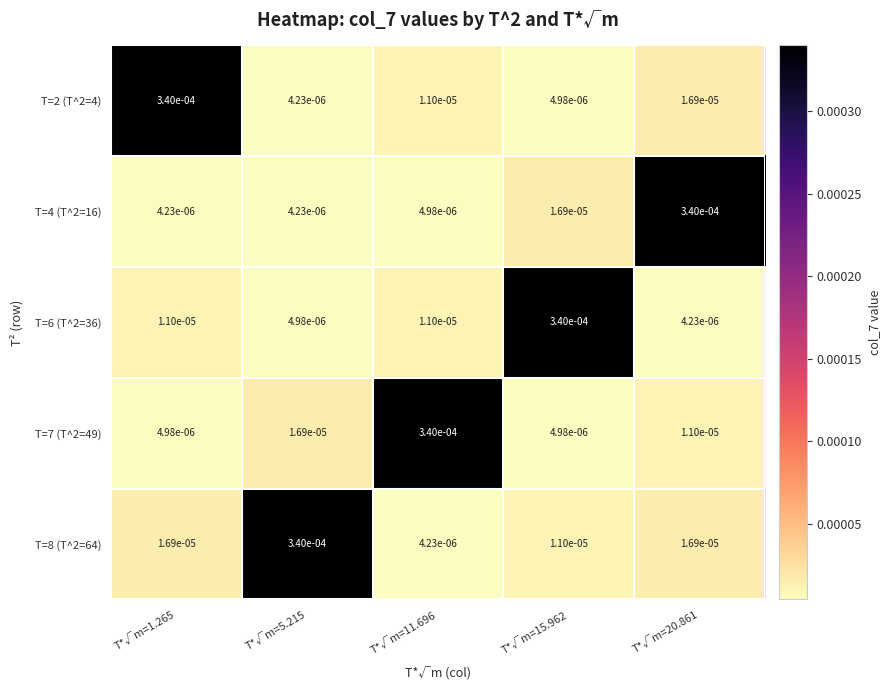

Is the value of T=7 (T^2=49) at T*√m=20.861 greater than the value of T=6 (T^2=36) at T*√m=20.861?

Yes